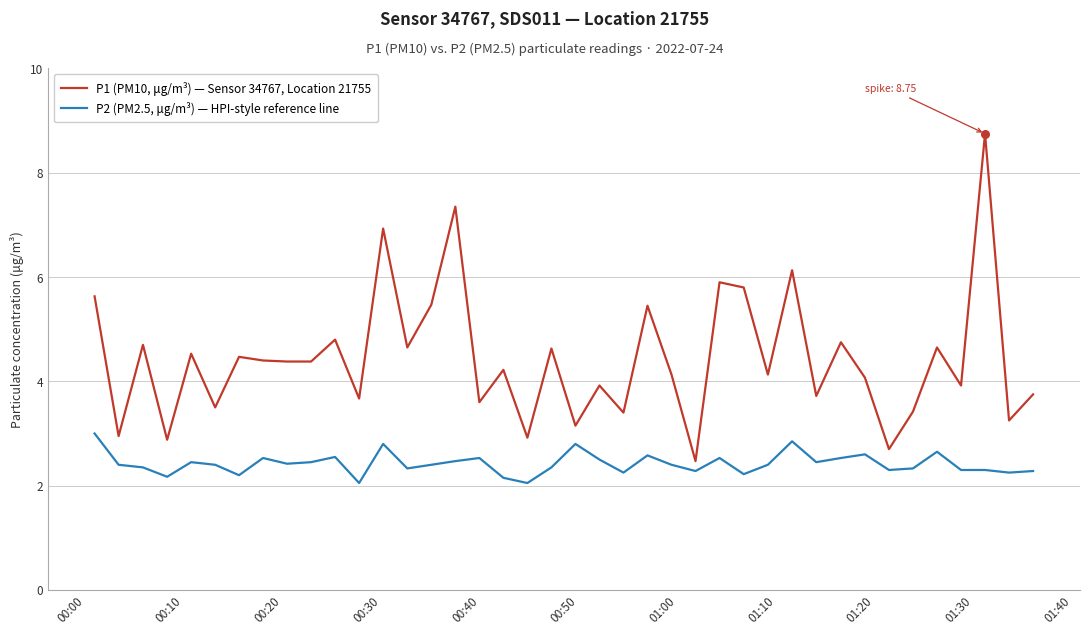

What are all the series names shown in the legend?

P1 (PM10, μg/m³) — Sensor 34767, Location 21755, P2 (PM2.5, μg/m³) — HPI-style reference line